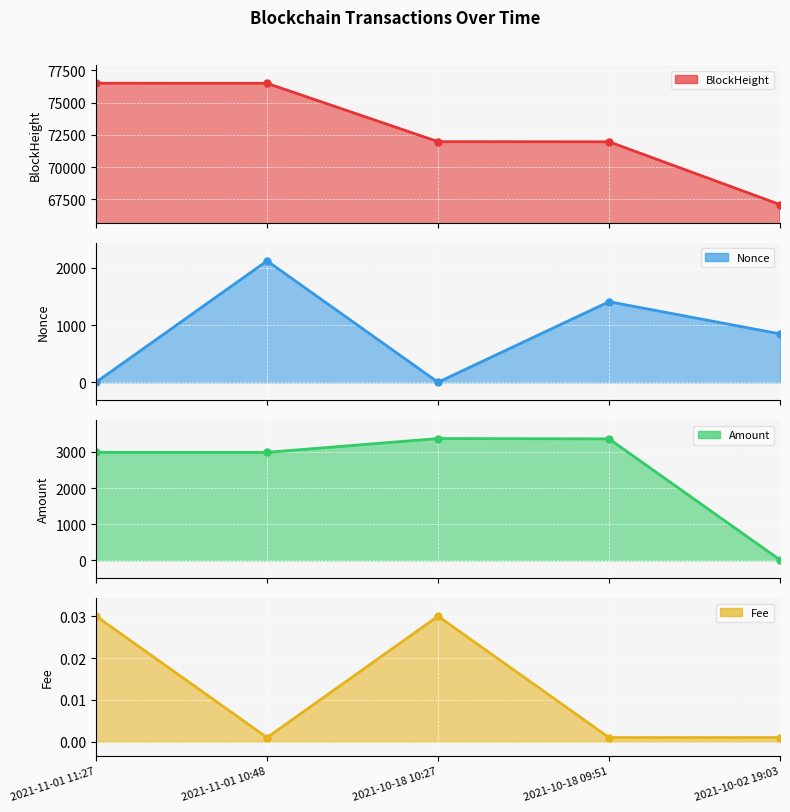

Reading right to left, what are all the values shown in this chart?

BlockHeight: 67086.0	71958.0	71967.0	76491.0	76500.0
Nonce: 846.0	1408.0	0.0	2122.0	1.0
Amount: 10.0	3362.9	3371.8	2988.9	2988.9
Fee: 0.0	0.0	0.0	0.0	0.0